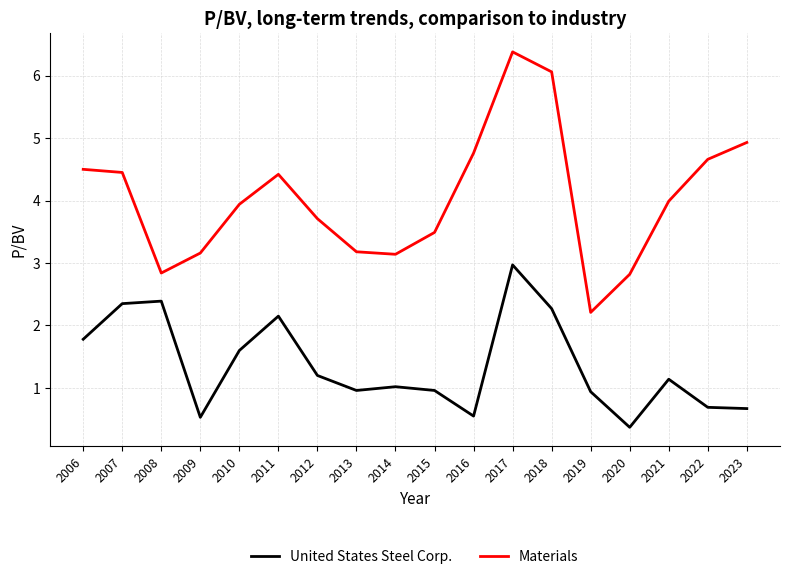

Between 2011 and 2014, which series saw the biggest shift?

Materials